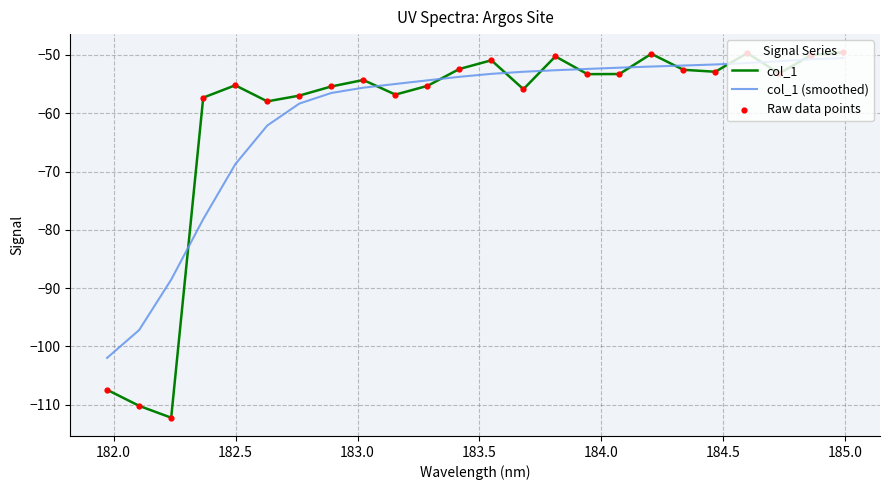

Which series has the widest spread of values?

col_1